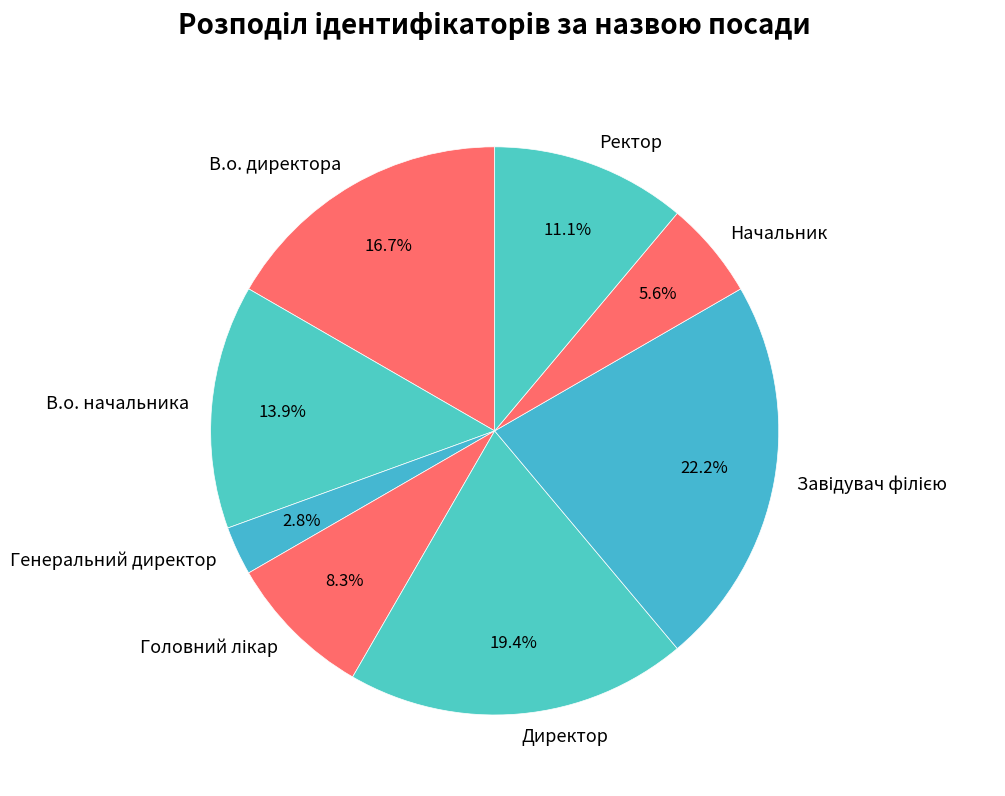

Count the number of slices in the pie.

8